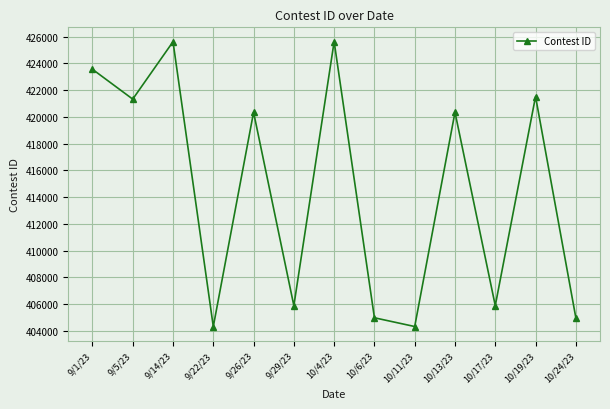

What is the label of the 10th point from the left?

10/13/23